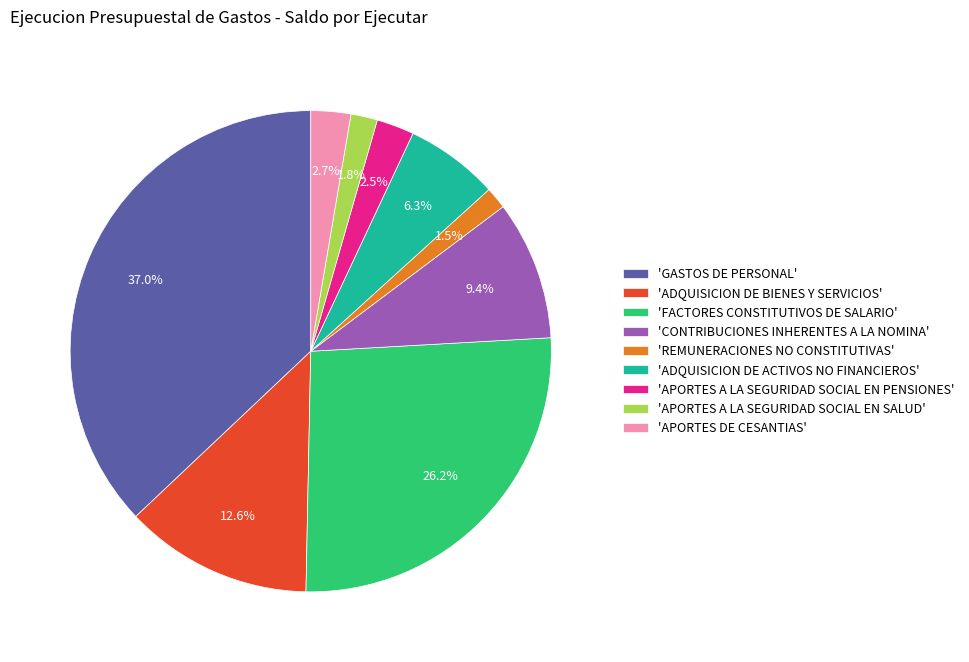

How many segments does this pie chart have?

9